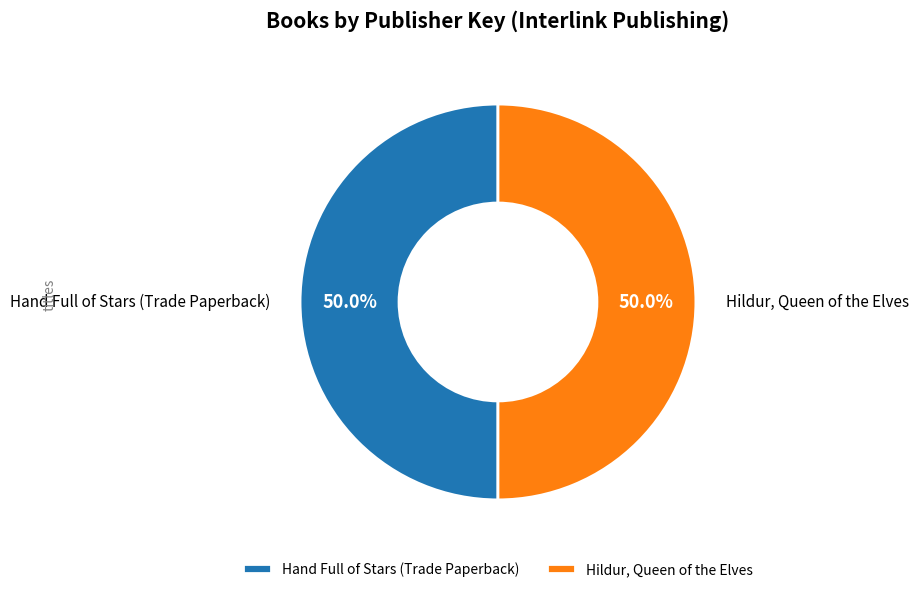

What portion of the pie excludes Hand Full of Stars (Trade Paperback)?

50.0%